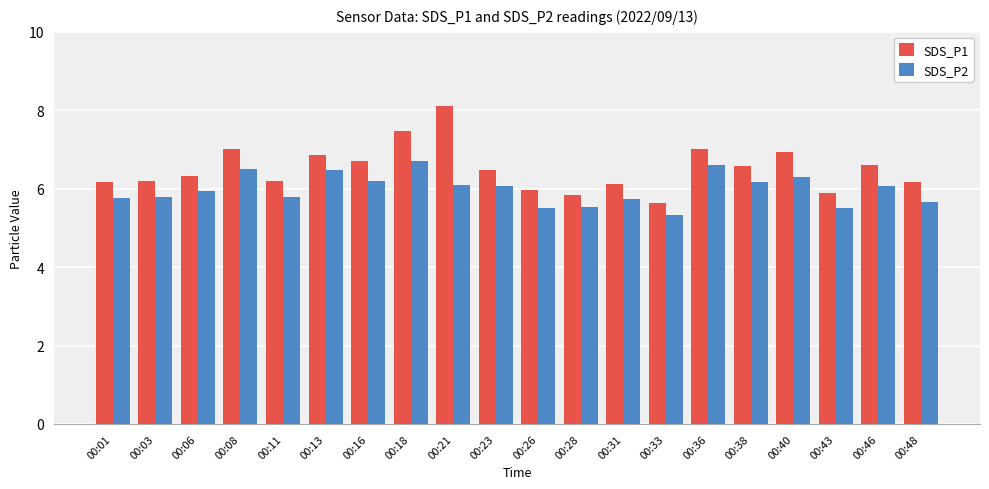

List the series in order of their overall mean, highest first.

SDS_P1, SDS_P2